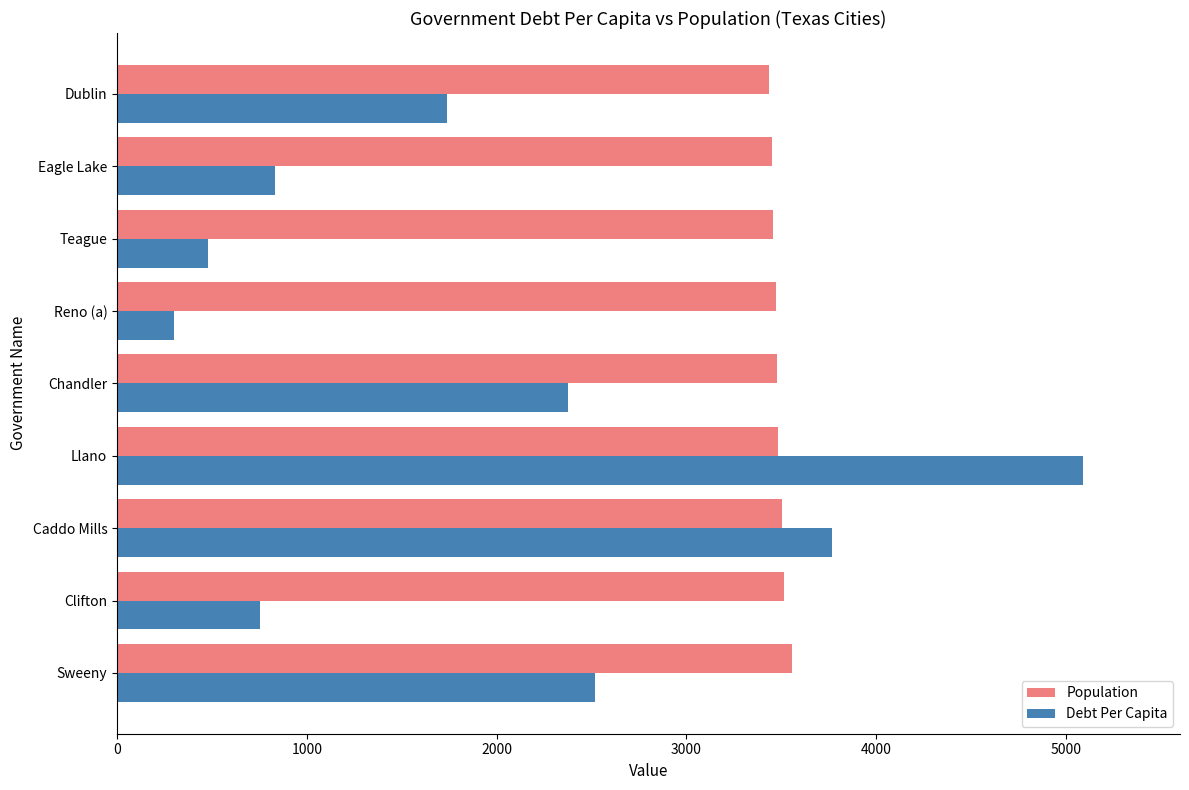

At which label does Debt Per Capita reach its minimum?

Reno (a)